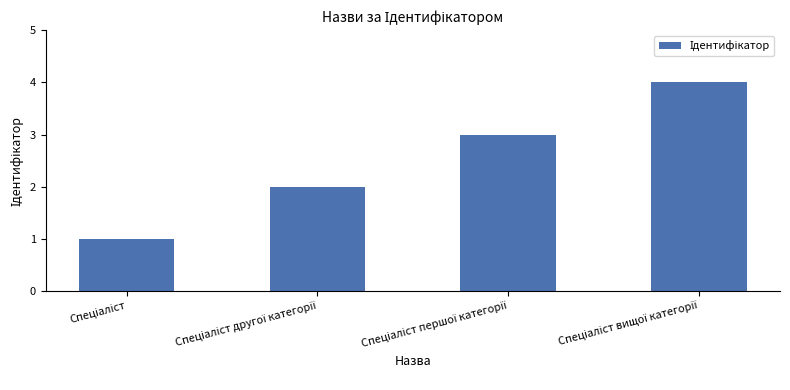

What is the smallest value displayed?

1